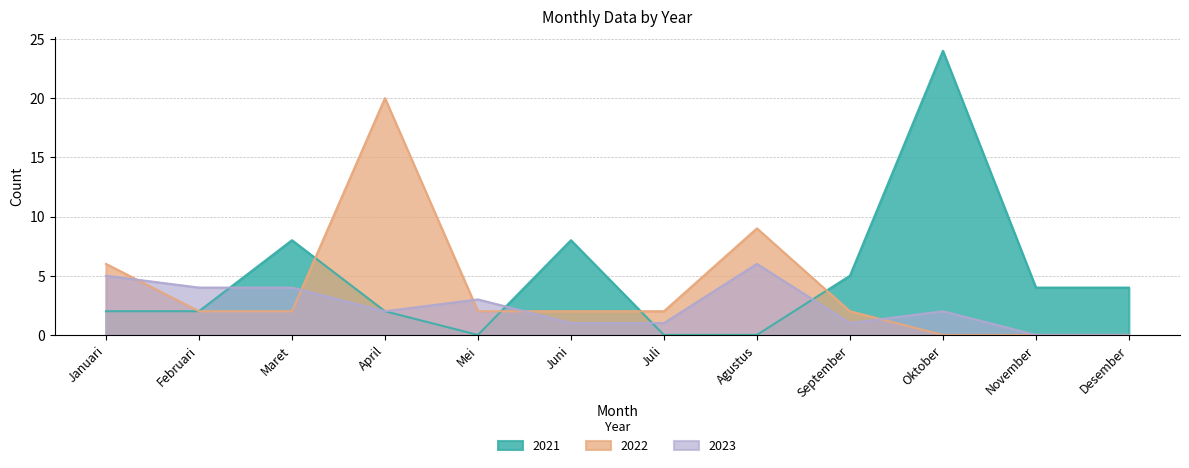

At which category does the chart reach its peak across all series?

Oktober